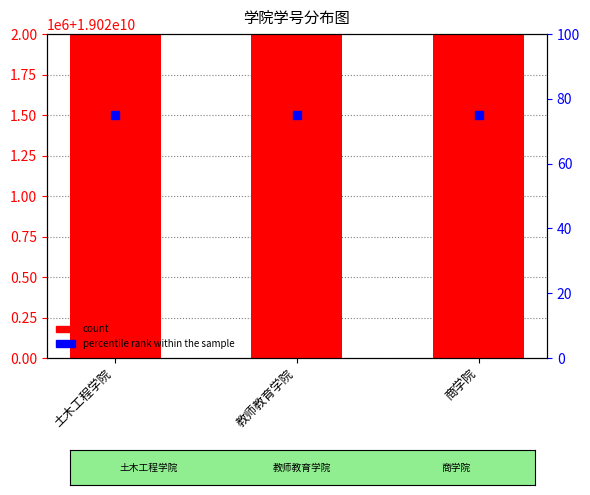

True or false: the data shows 19021253016 at 商学院.

True